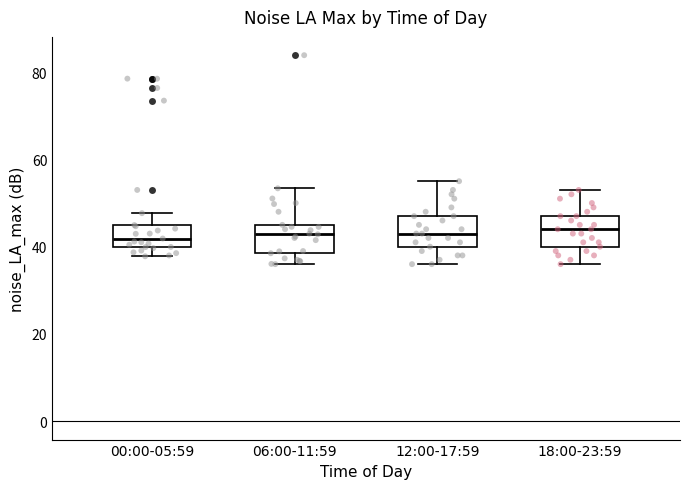

Where does the upper whisker of the box for 18:00-23:59 end on the y-axis? The values are not printed on the chart, so give them approximately, as read against the axis.

54